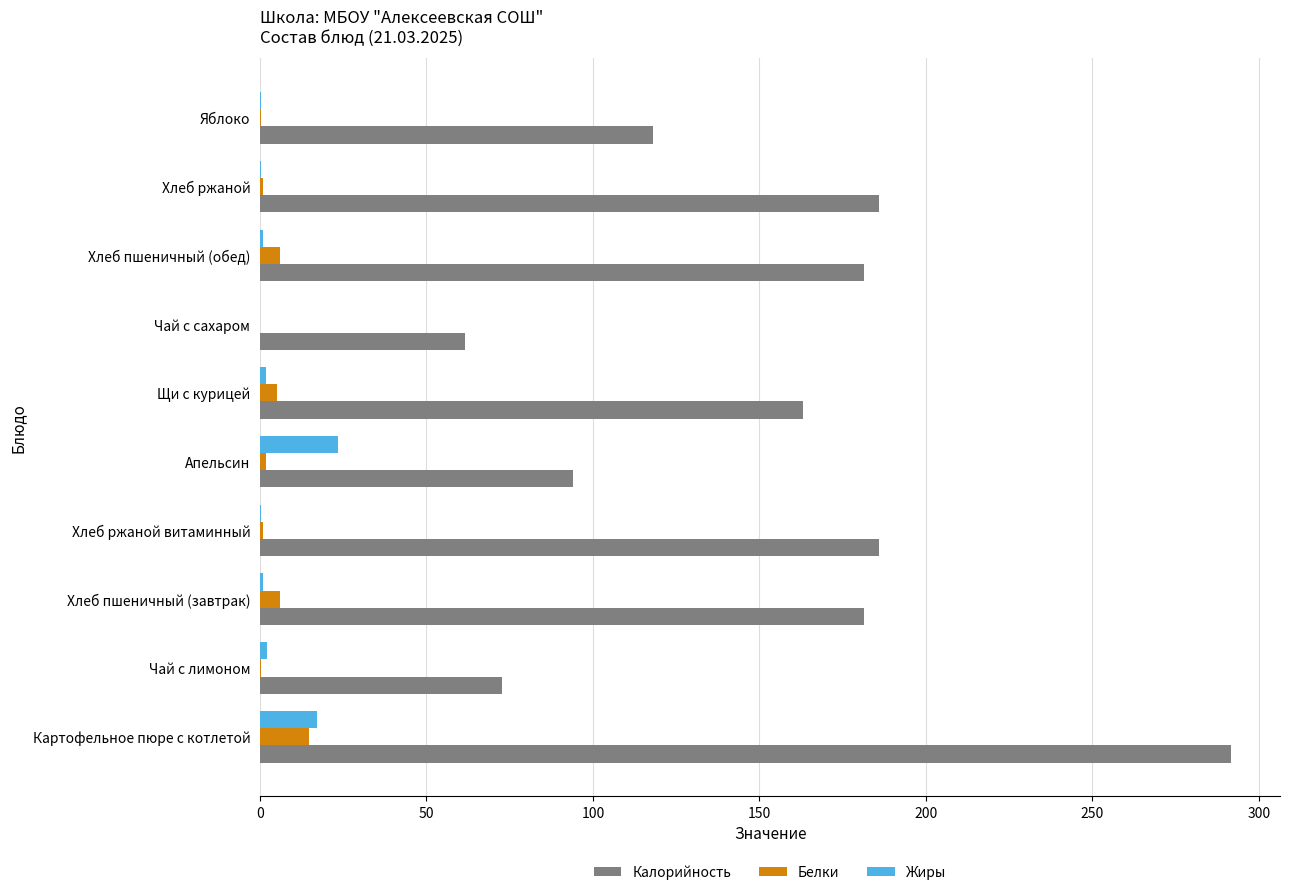

Count the number of categories in the chart.

10